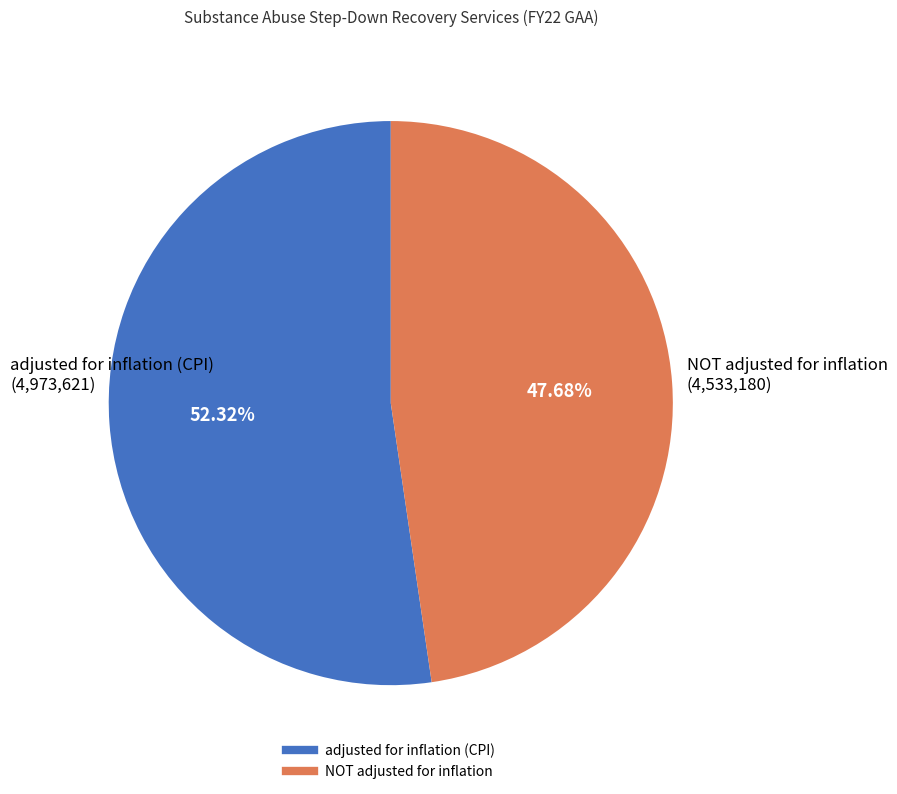

What percentage is the adjusted for inflation (CPI) slice, to the nearest percent?

52%